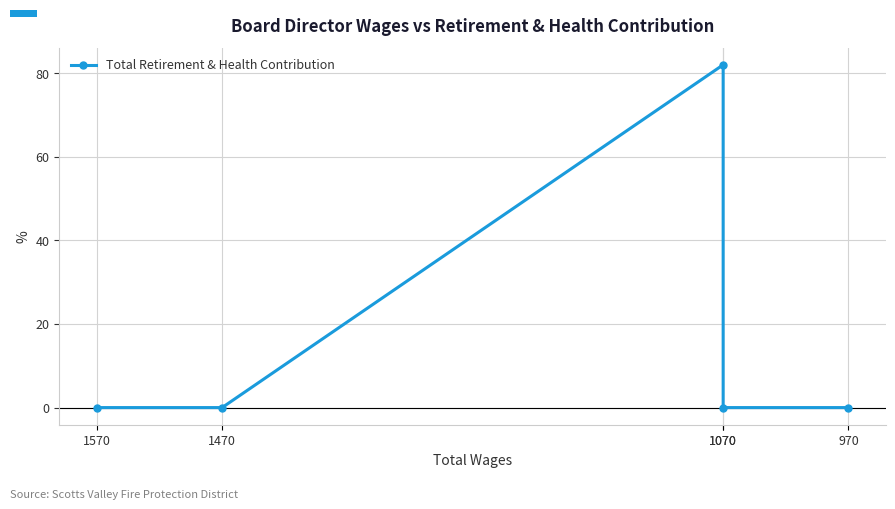

How many points are higher than both their immediate neighbors (excluding endpoints)?

1